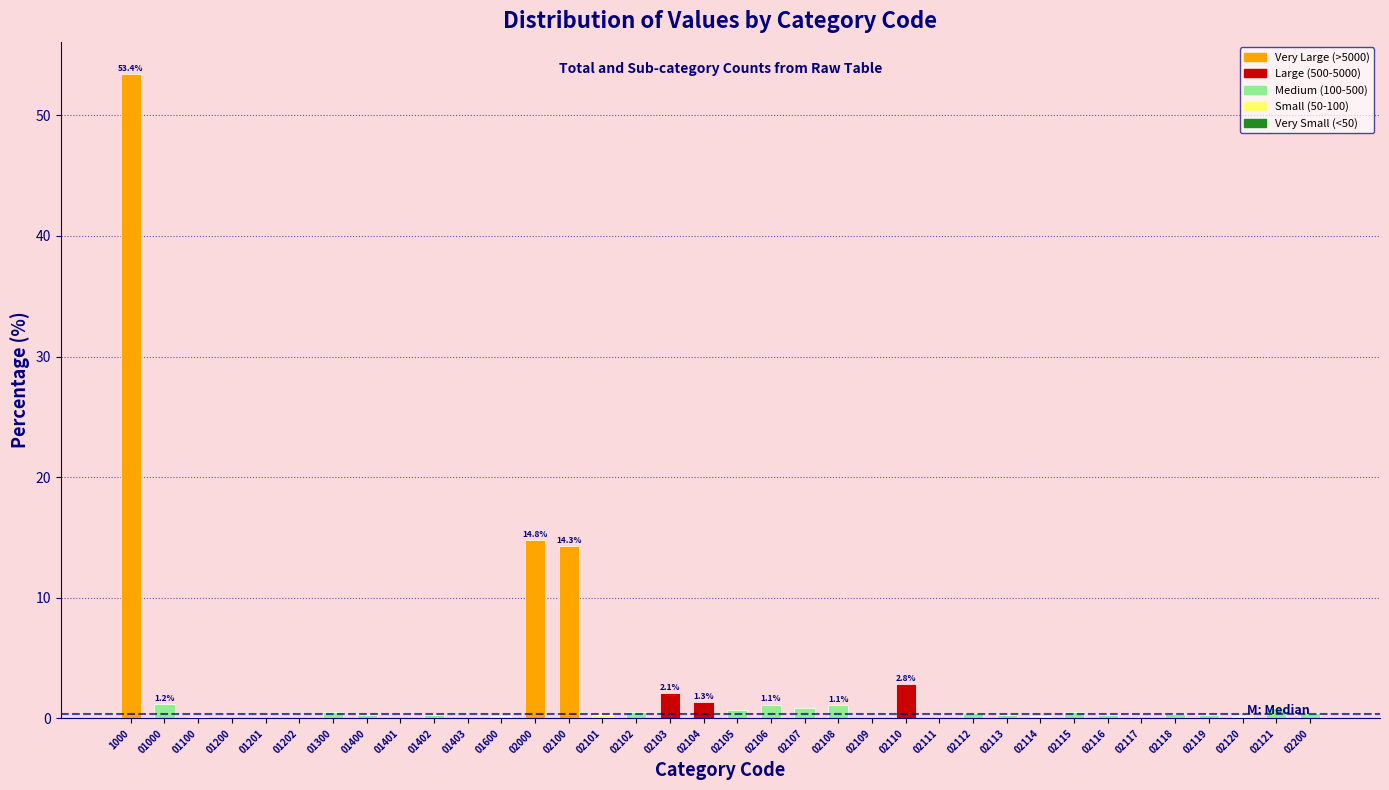

At which category does the chart reach its peak across all series?

1000